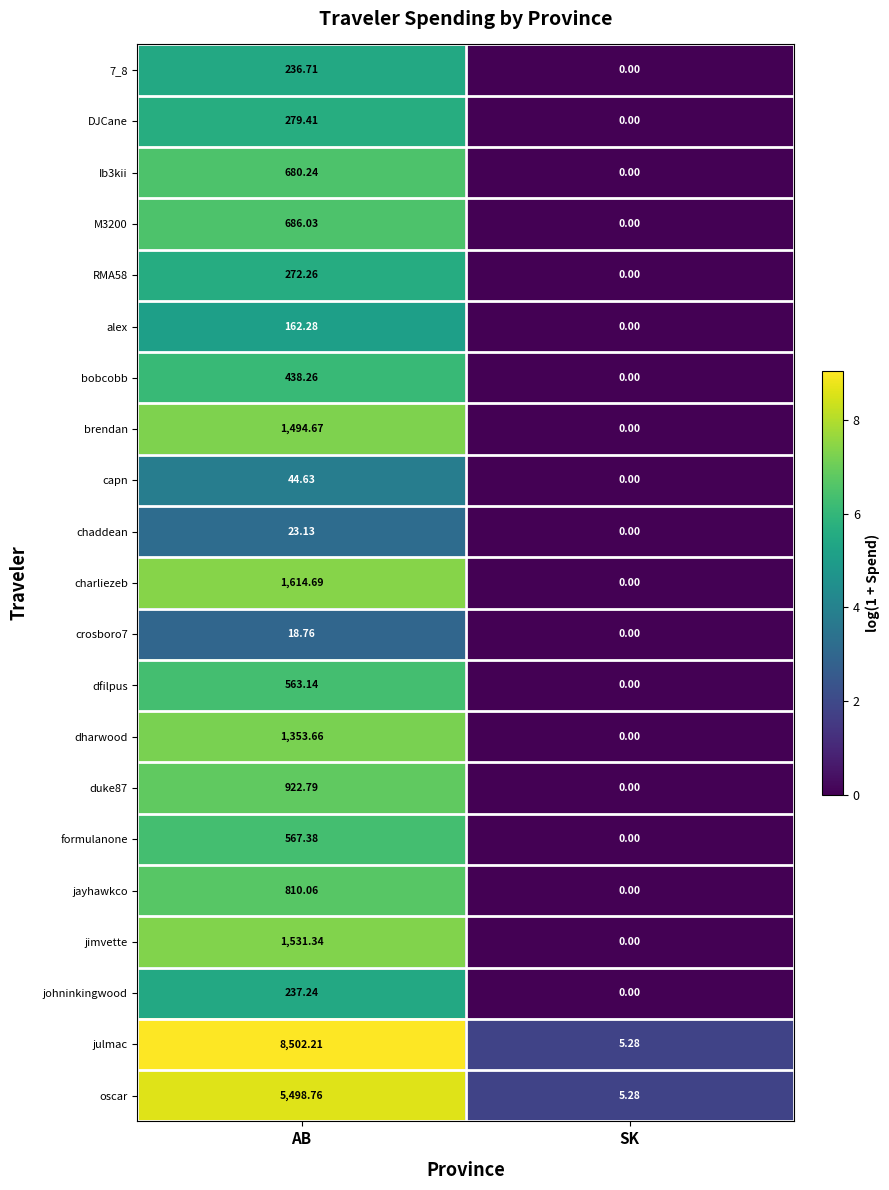

At which category is the sum across all series the highest?

AB